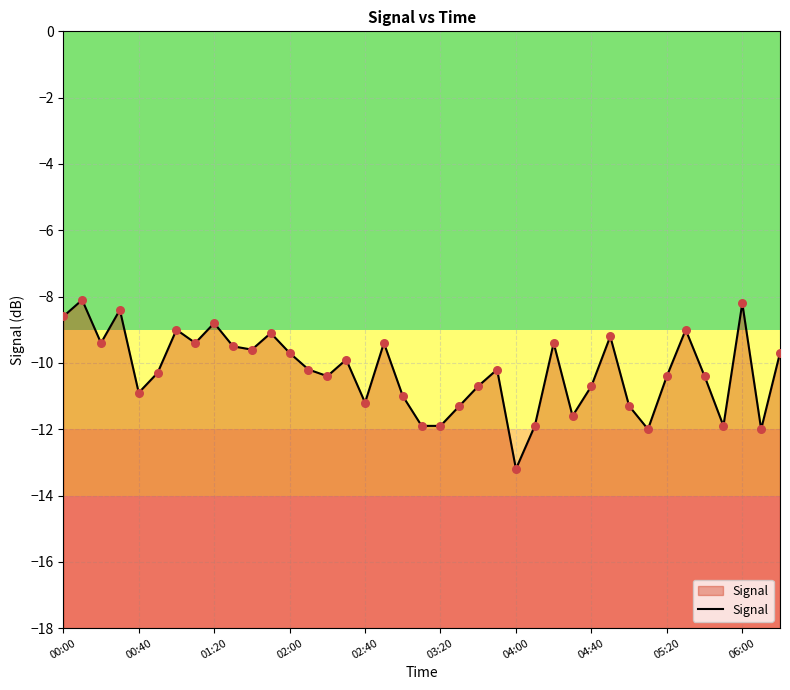

Which has a higher value, 00:00 or 13?

00:00